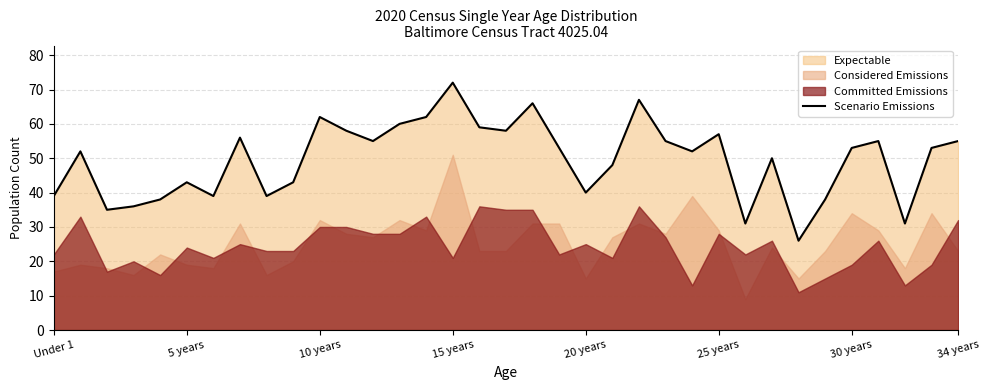

Reading left to right, what are all the values shown in this chart?

39	52	35	36	38	43	39	56	39	43	62	58	55	60	62	72	59	58	66	53	40	48	67	55	52	57	31	50	26	38	53	55	31	53	55